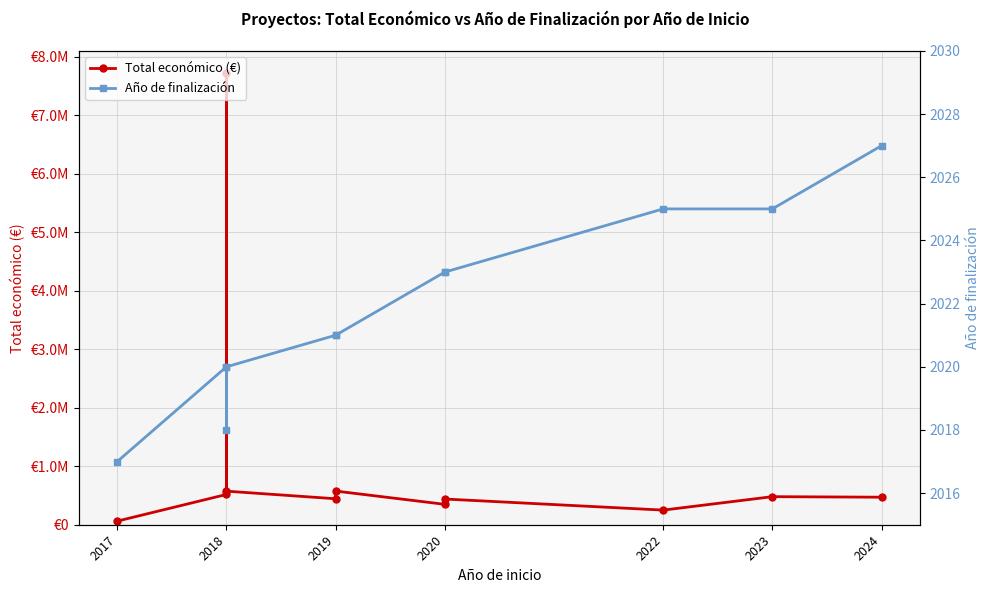

List the series in order of their peak value, lowest first.

Año de finalización, Total económico (€)